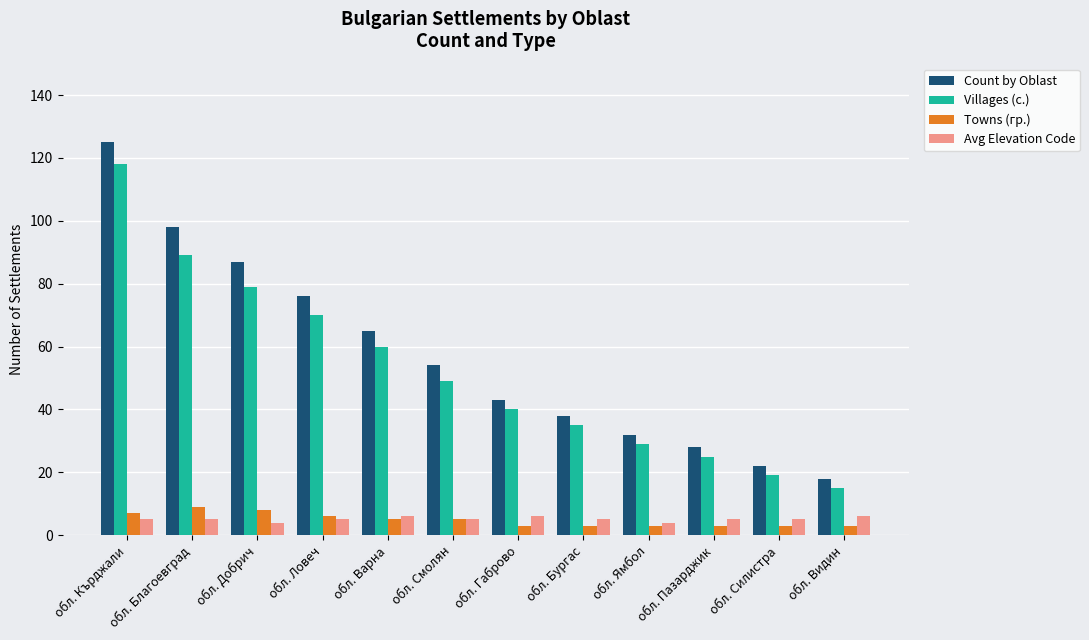

Which label corresponds to the largest value in the chart?

обл. Кърджали